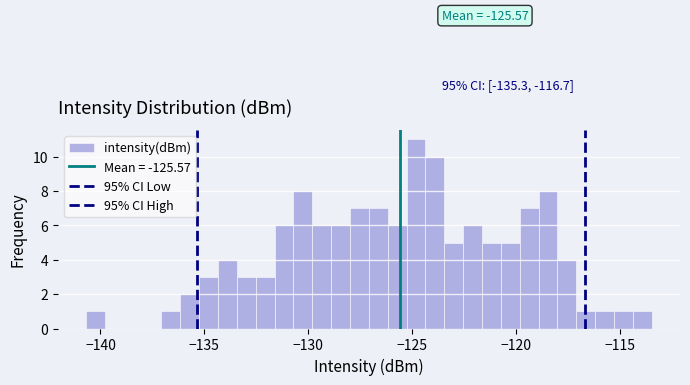

Read against the x-axis, roughly where is the centre of the tallest bar?

-125.0